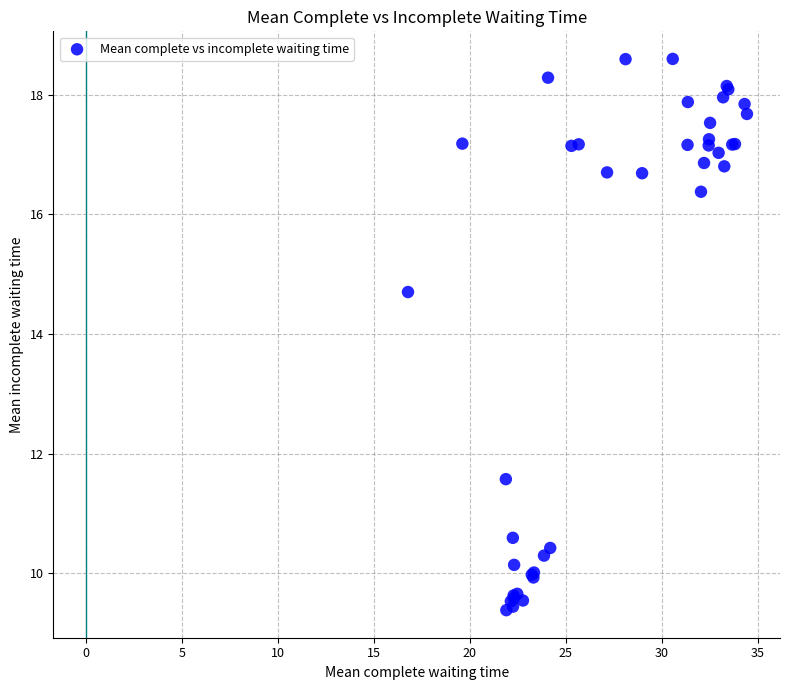

What Y value in the scatter plot is closest to 13?

11.6